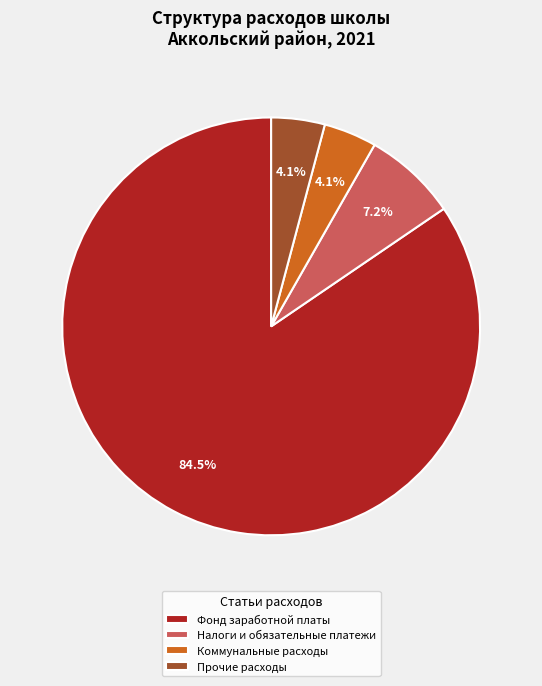

How many slices are in this pie chart?

4